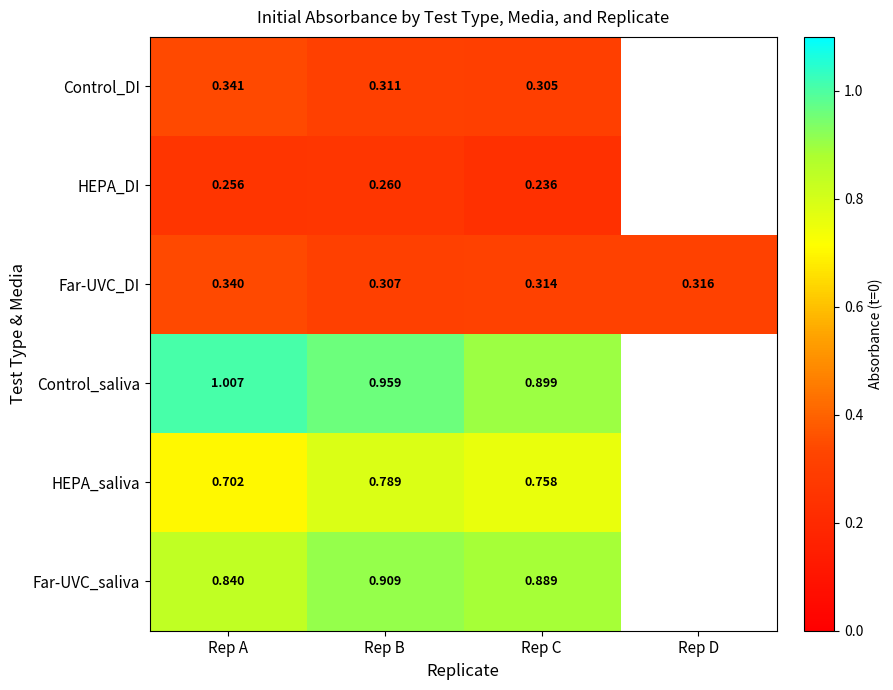

Where is Far-UVC_DI nearest to the value 0?

Rep B